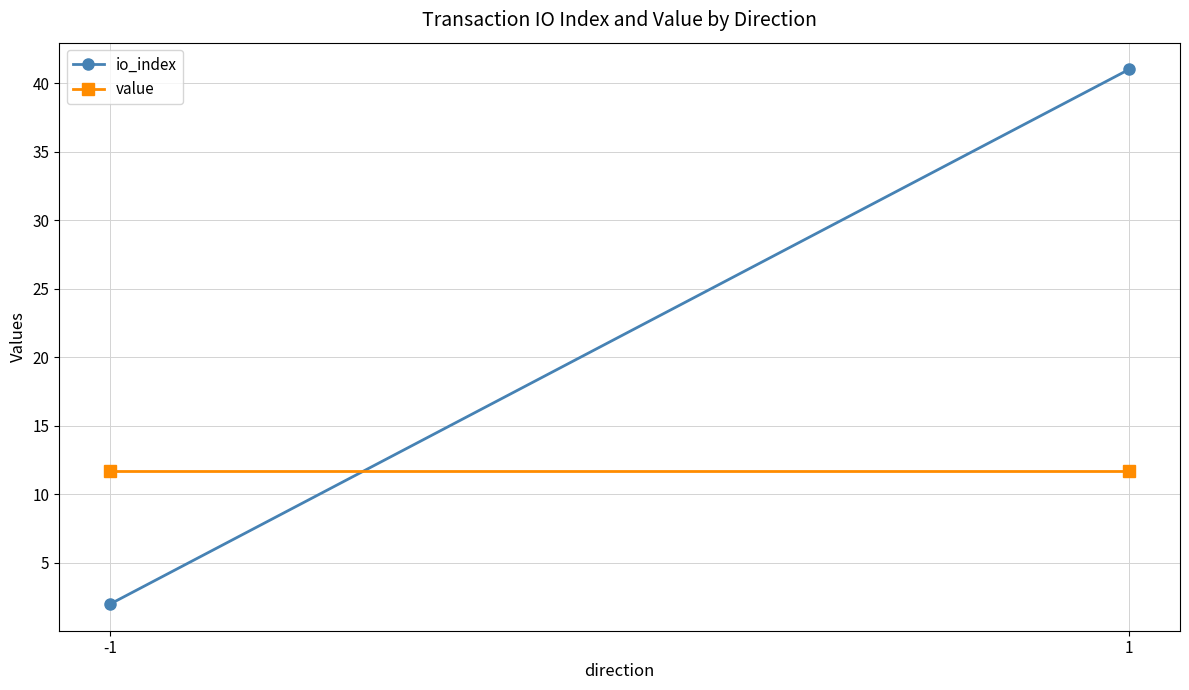

Reading left to right, extract all data points from this chart.

io_index: -1=2.0	1=41.0
value: -1=11.7	1=11.7